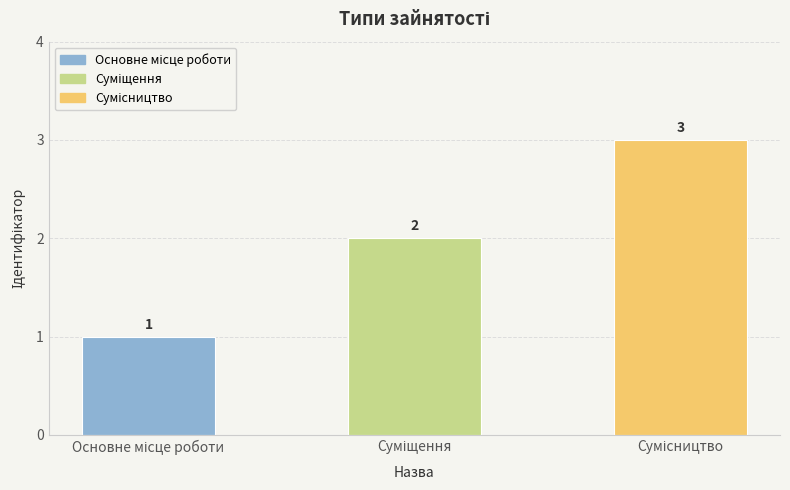

What is the difference between the maximum and second lowest values?

1